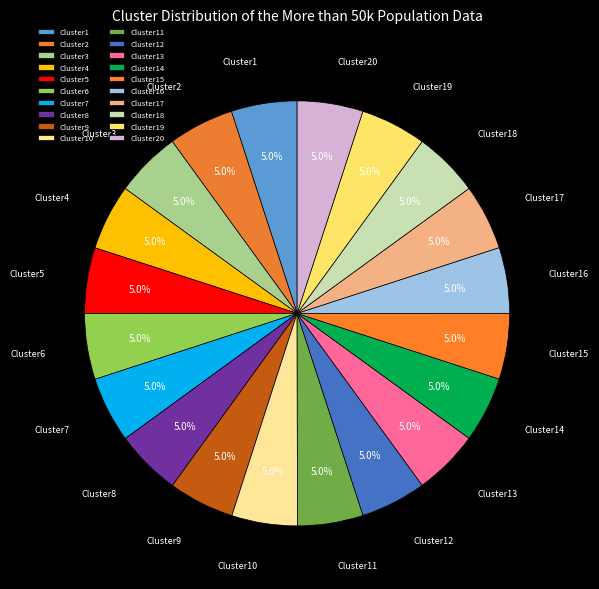

Is Cluster10 the majority of the pie?

No